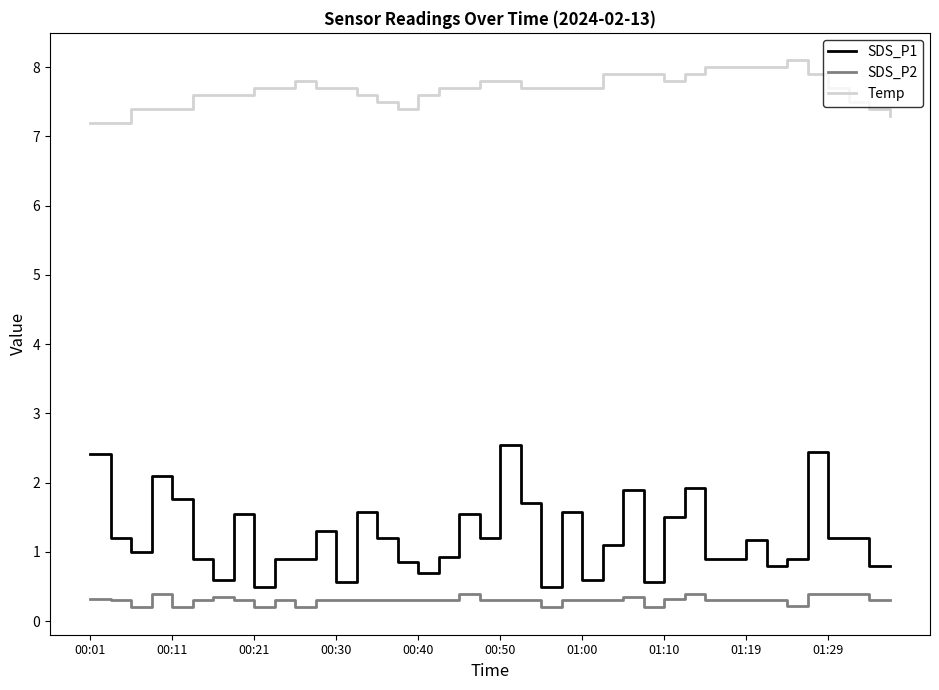

True or false: SDS_P1 and Temp intersect in this chart.

False